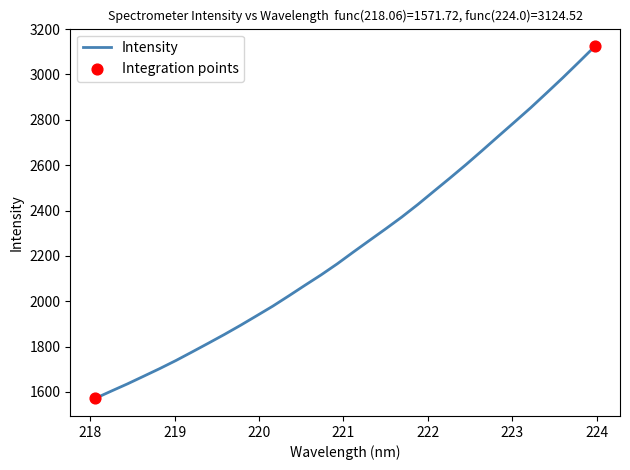

What is the greatest value displayed?

3124.5